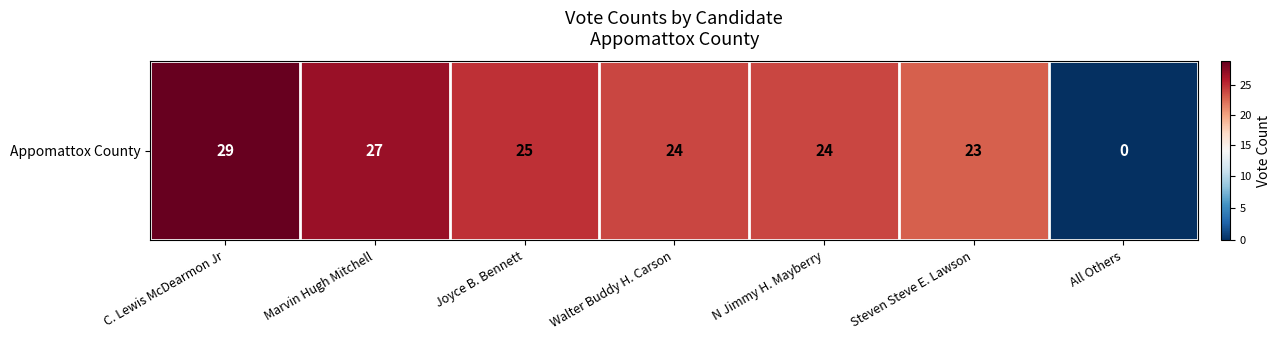

Reading left to right, transcribe all the data shown in this chart.

C. Lewis McDearmon Jr=29	Marvin Hugh Mitchell=27	Joyce B. Bennett=25	Walter Buddy H. Carson=24	N Jimmy H. Mayberry=24	Steven Steve E. Lawson=23	All Others=0